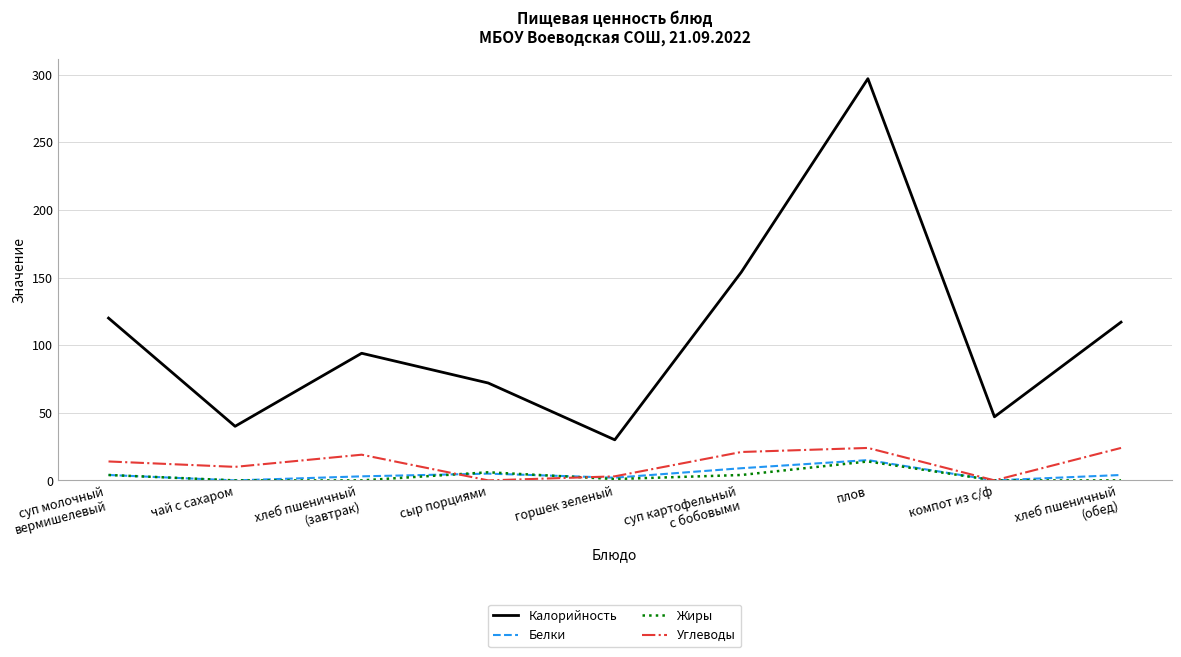

True or false: Калорийность and Жиры cross at least once.

False